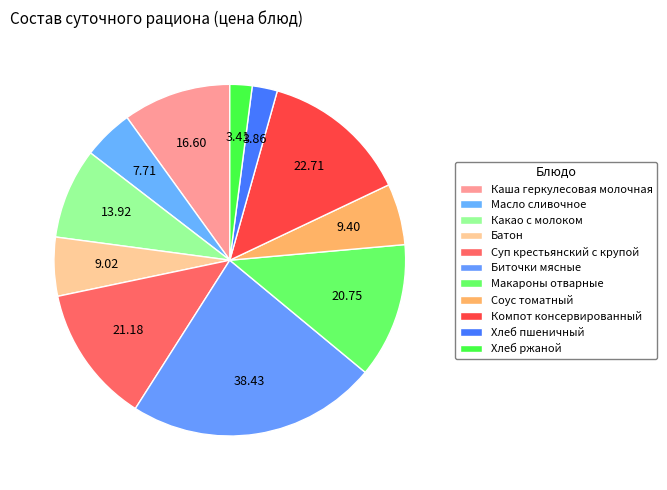

Between Биточки мясные and Батон, which is larger?

Биточки мясные